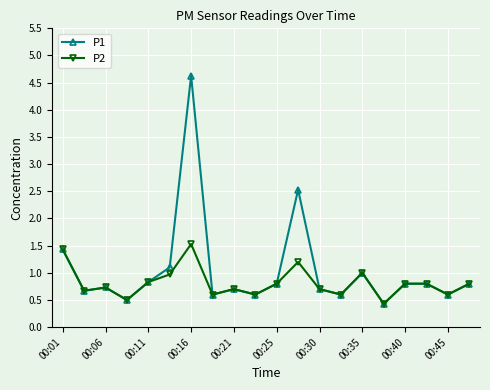

How many lines are shown in the chart?

2